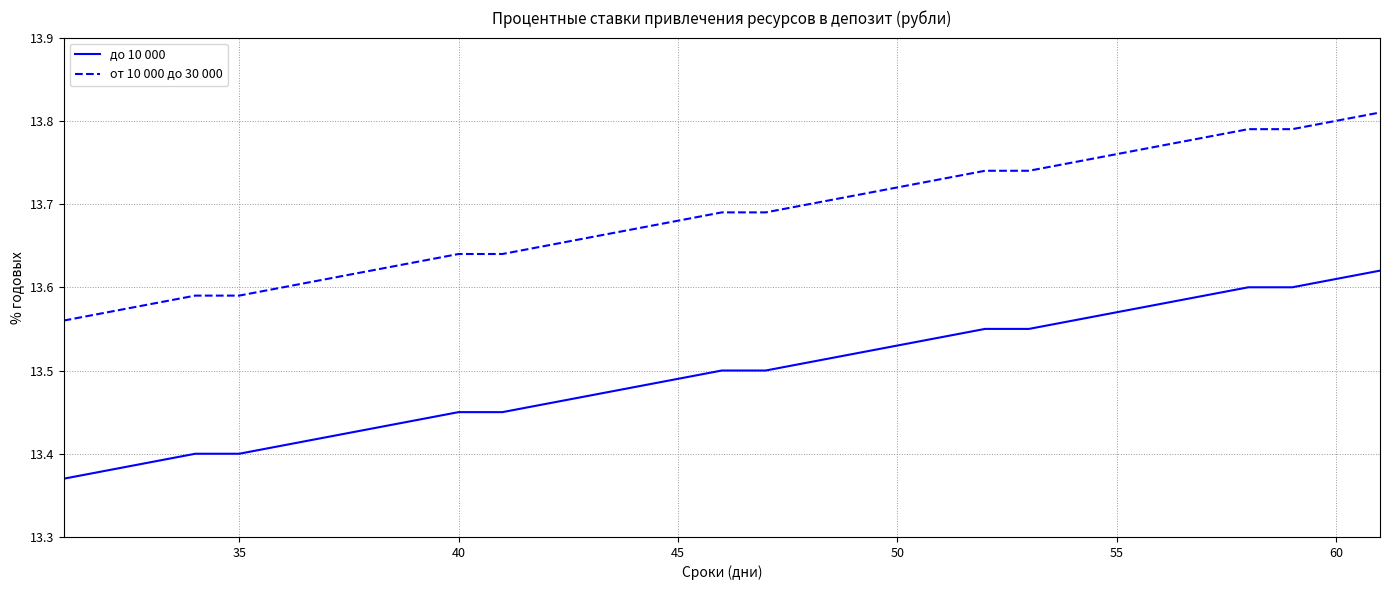

Which series has the largest total across all categories?

от 10 000 до 30 000